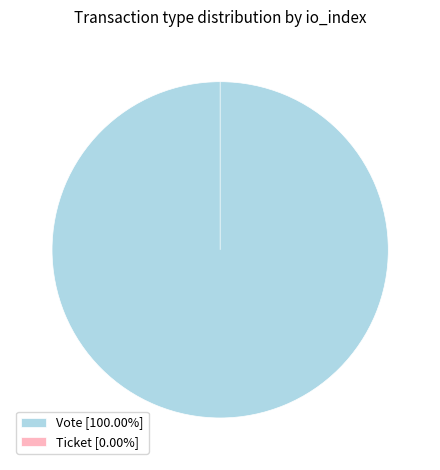

Is it true that Ticket is 7% of the pie?

False